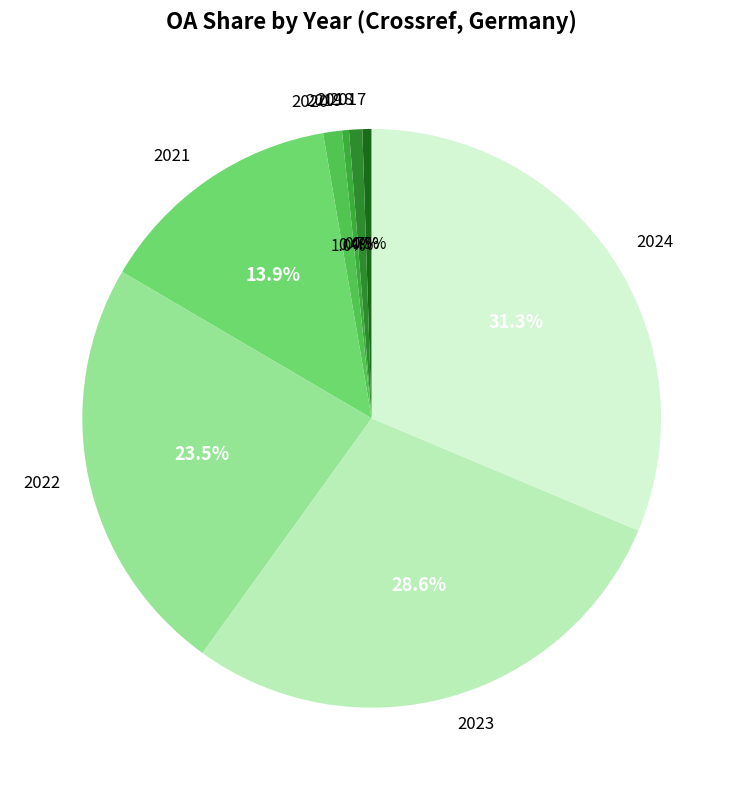

Between 2023 and 2022, which is larger?

2023